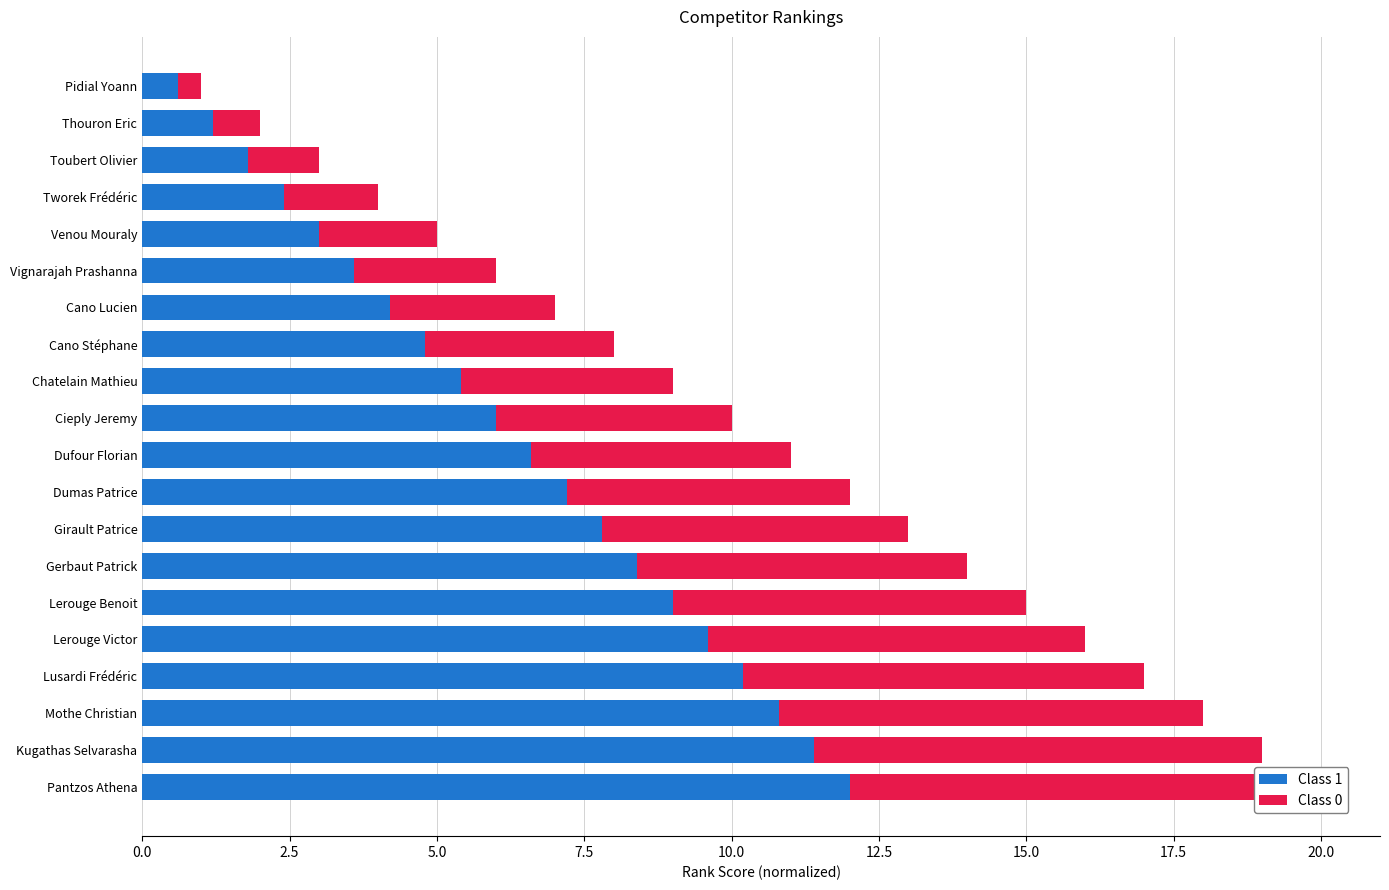

Between Gerbaut Patrick and Dufour Florian, which series saw the biggest shift?

Class 1